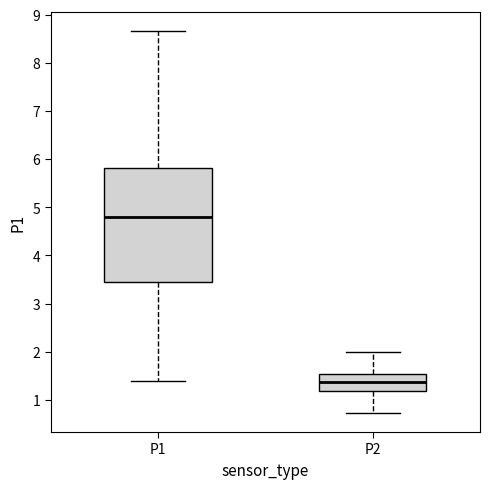

Reading left to right, transcribe this box plot: for each box, give where its median line is, the range the box spans, and where its two whiskers end, as read against the y-axis. The values are not printed on the chart, so give them approximately, as read against the axis.

P1: median 4.8, box 3.4 to 5.8, whiskers 1.4 to 8.7
P2: median 1.4, box 1.2 to 1.5, whiskers 0.7 to 2.0